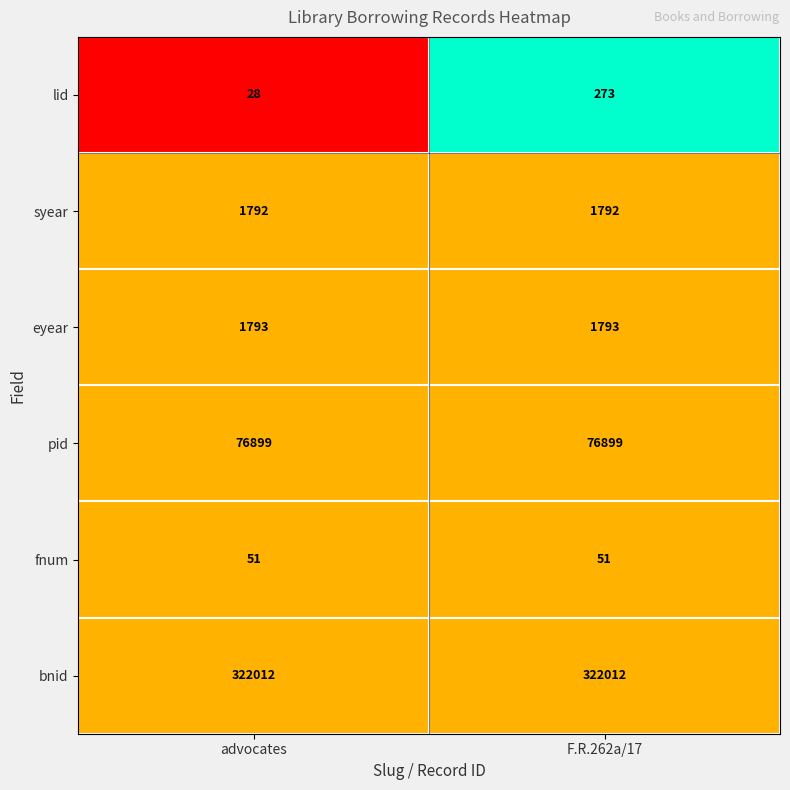

Which series changed the most between advocates and F.R.262a/17?

lid